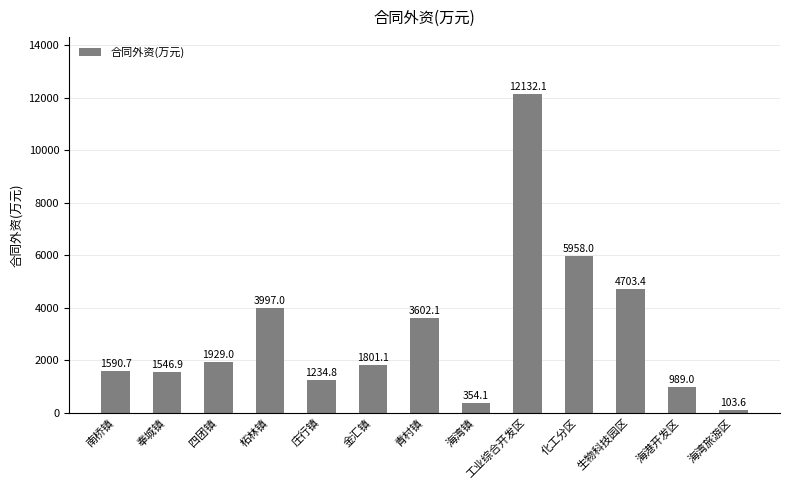

Reading left to right, extract all data points from this chart.

1590.7	1546.9	1929.0	3997.0	1234.8	1801.1	3602.1	354.1	12132.1	5958.0	4703.4	989.0	103.6